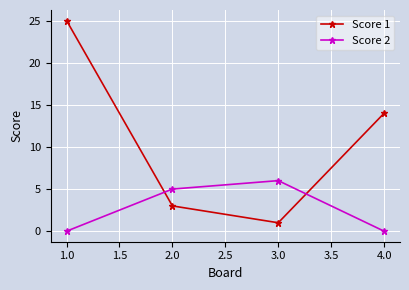

What is the difference between the maximum and second lowest values in the Score 2 series?

6